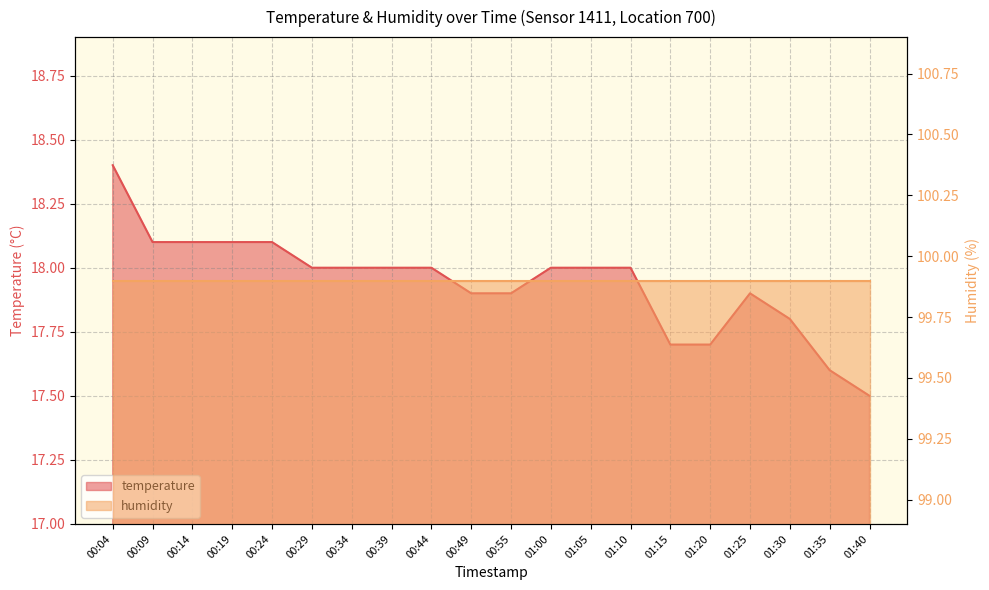

Rank the categories by value from highest to lowest.

00:04, 00:09, 00:14, 00:19, 00:24, 00:29, 00:34, 00:39, 00:44, 01:00, 01:05, 01:10, 00:49, 00:55, 01:25, 01:30, 01:15, 01:20, 01:35, 01:40